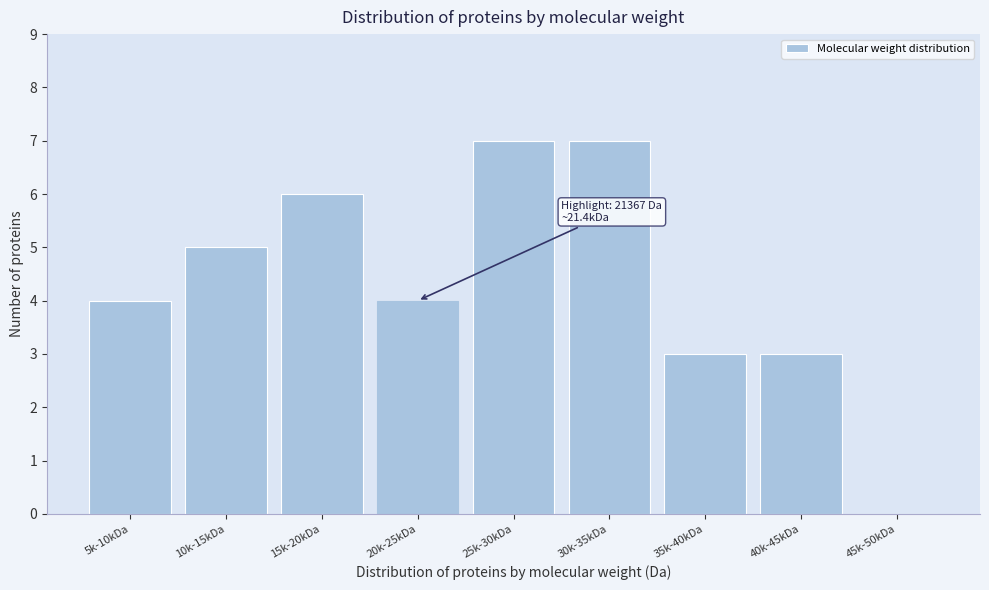

Reading left to right, extract all data points from this chart.

5k-10kDa=4	10k-15kDa=5	15k-20kDa=6	20k-25kDa=4	25k-30kDa=7	30k-35kDa=7	35k-40kDa=3	40k-45kDa=3	45k-50kDa=0